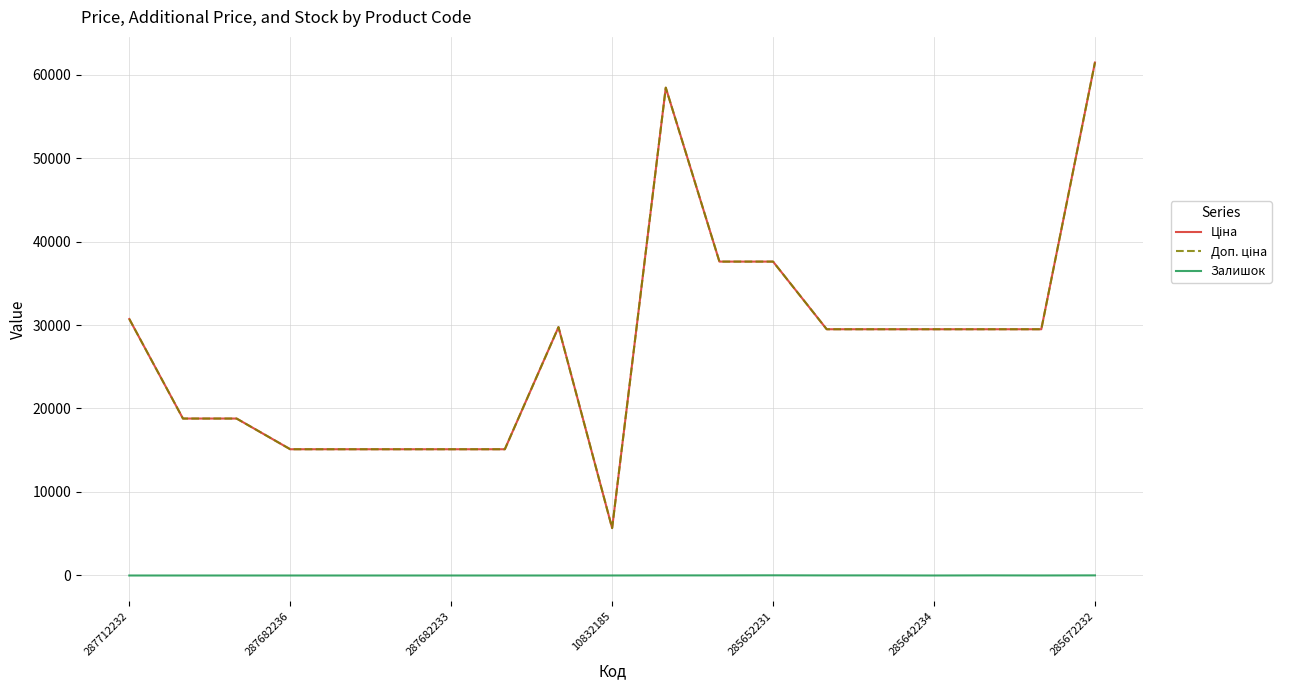

Is this an area chart (filled region under the line)?

No